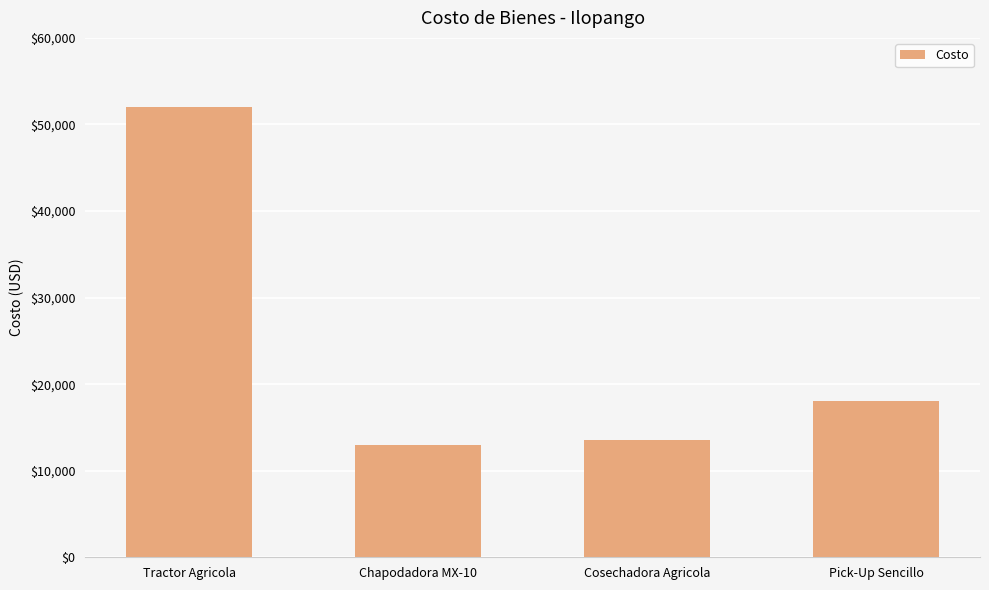

At which label is the value closest to 32500?

Pick-Up Sencillo